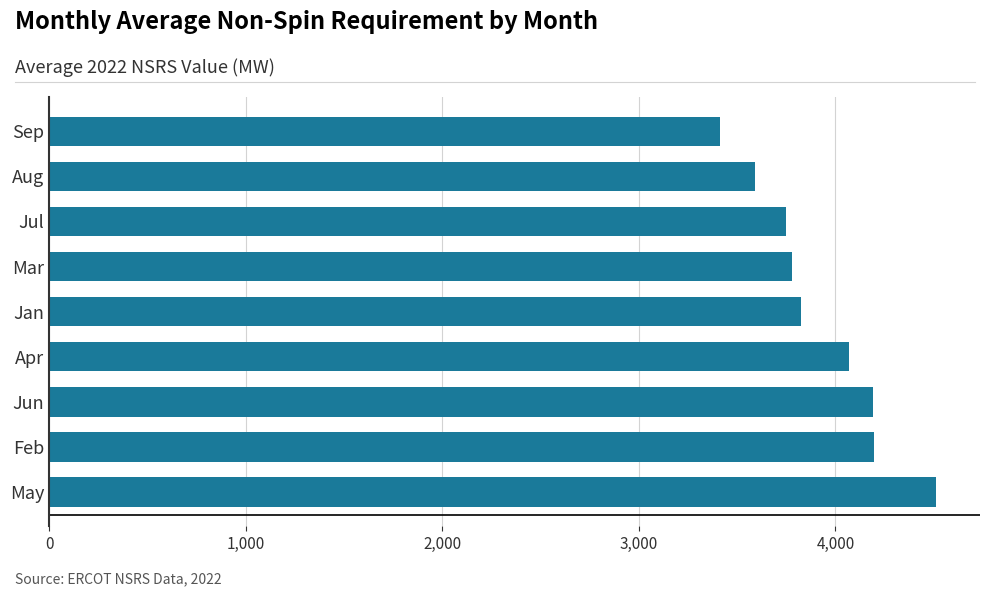

True or false: the data shows 5039.6 at Sep.

False